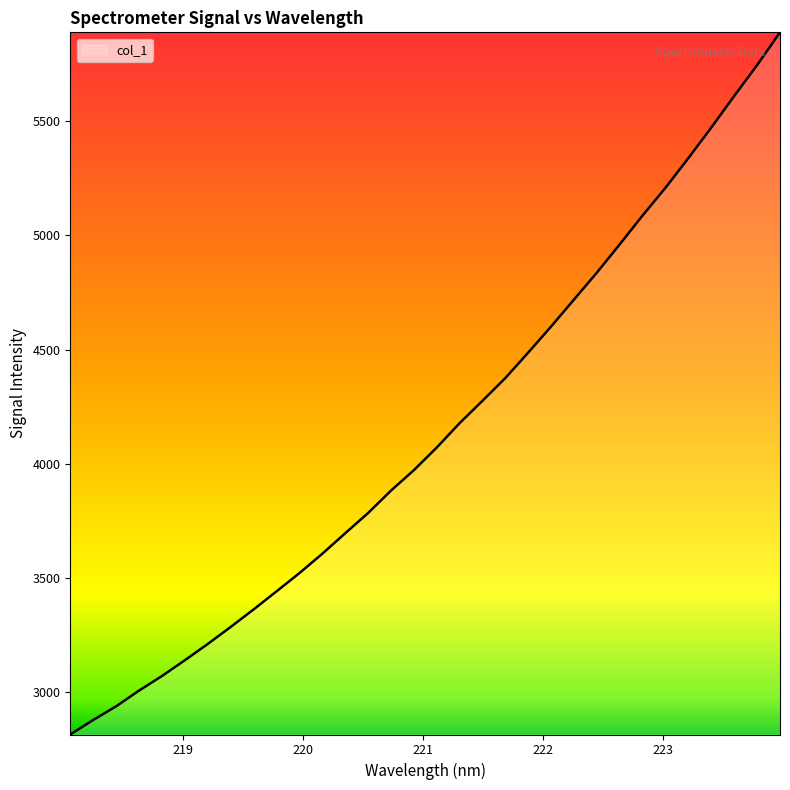

What is the greatest value displayed?

5888.8